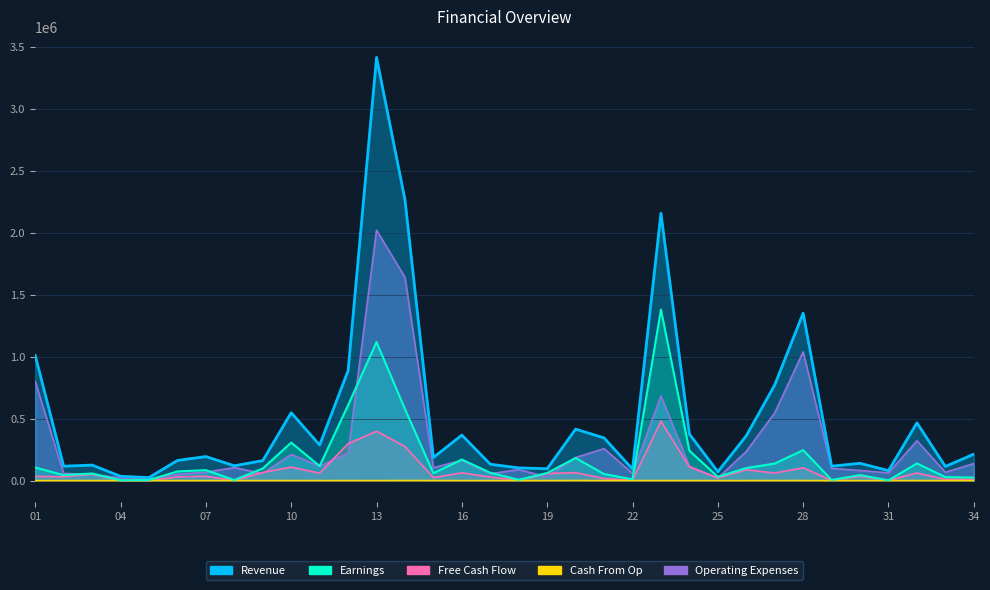

Rank the series by their average value, from highest to lowest.

Revenue, Operating Expenses, Earnings, Free Cash Flow, Cash From Op